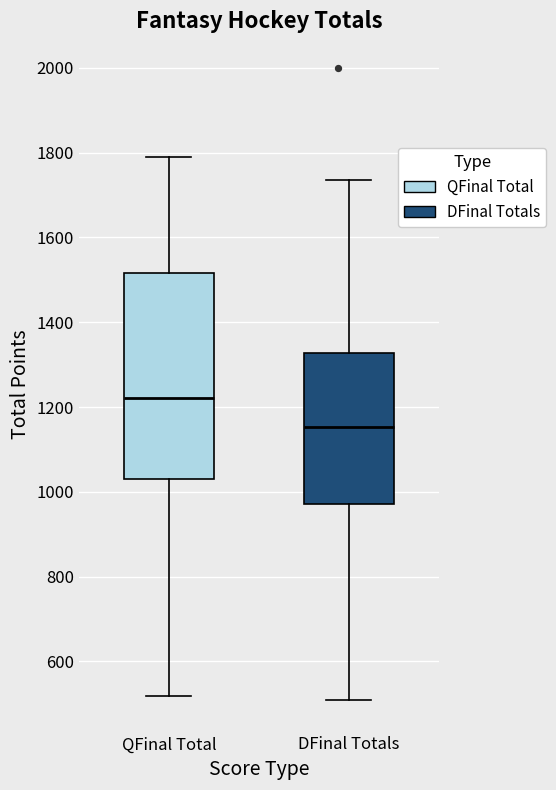

Which box's median line is the lowest?

DFinal Totals